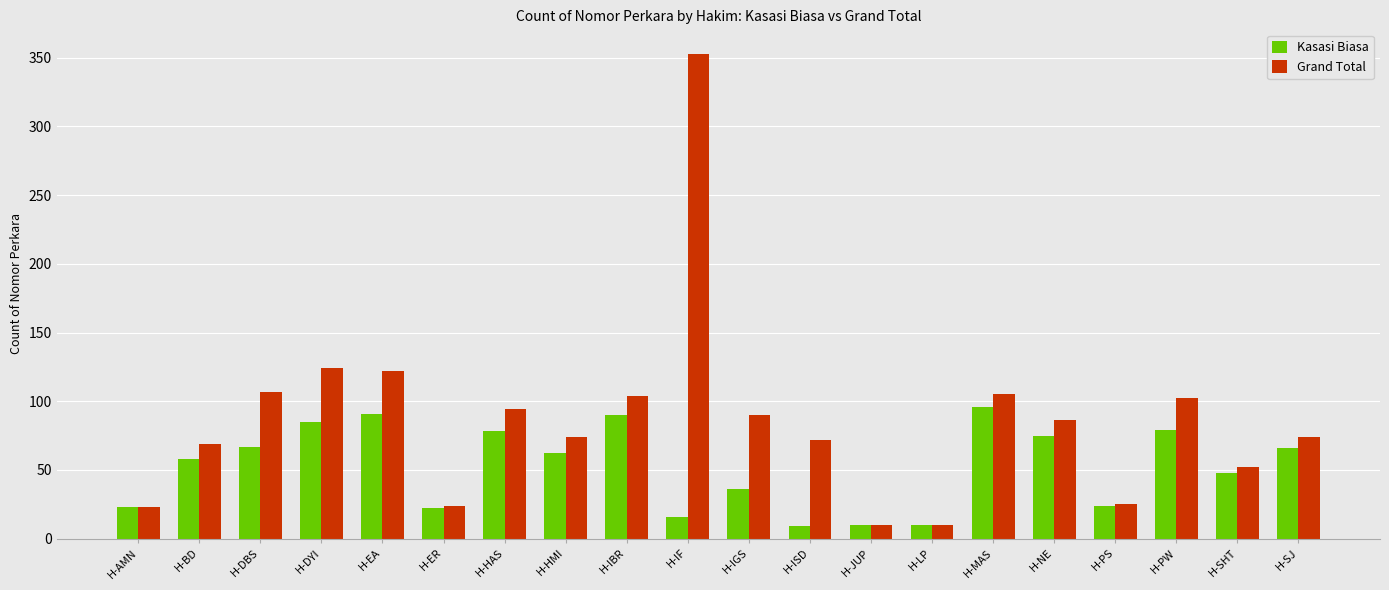

How many series are shown in this chart?

2